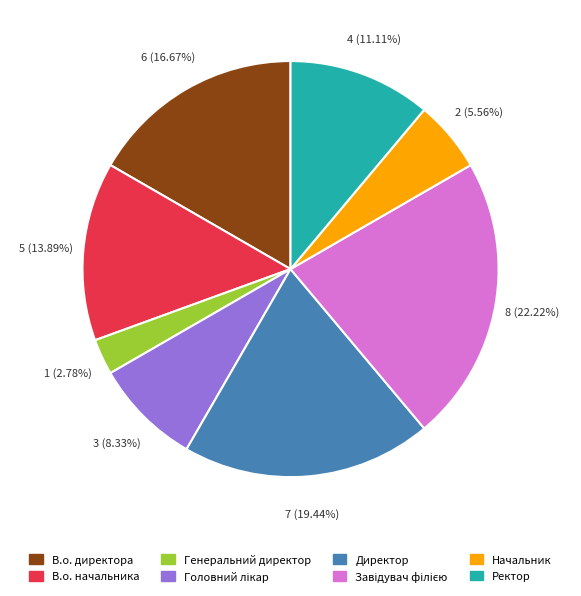

Is the sum of В.о. начальника and Начальник greater than half?

No